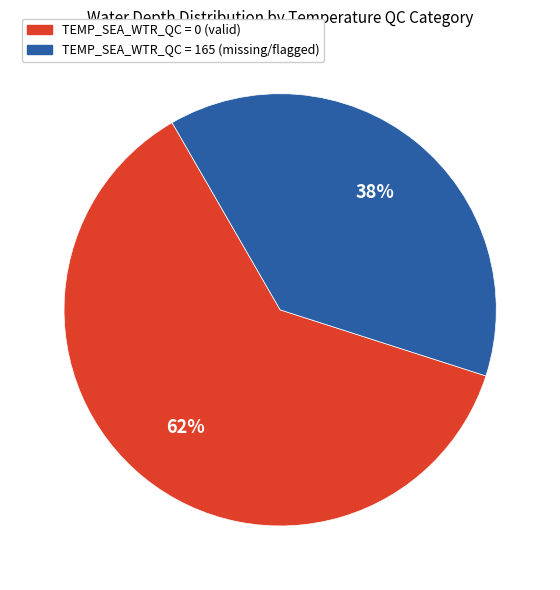

Which category has the biggest portion of the pie?

TEMP_SEA_WTR_QC = 0 (valid)